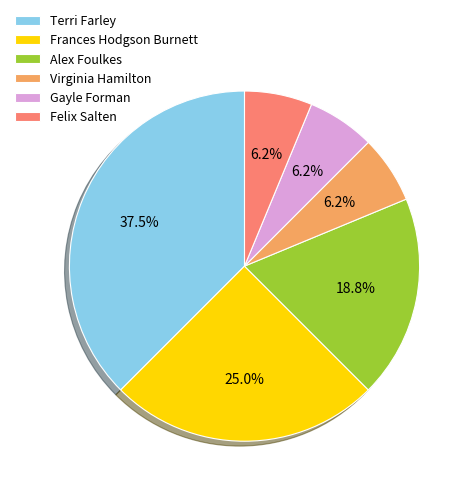

How much of the chart is everything except Terri Farley?

62.5%